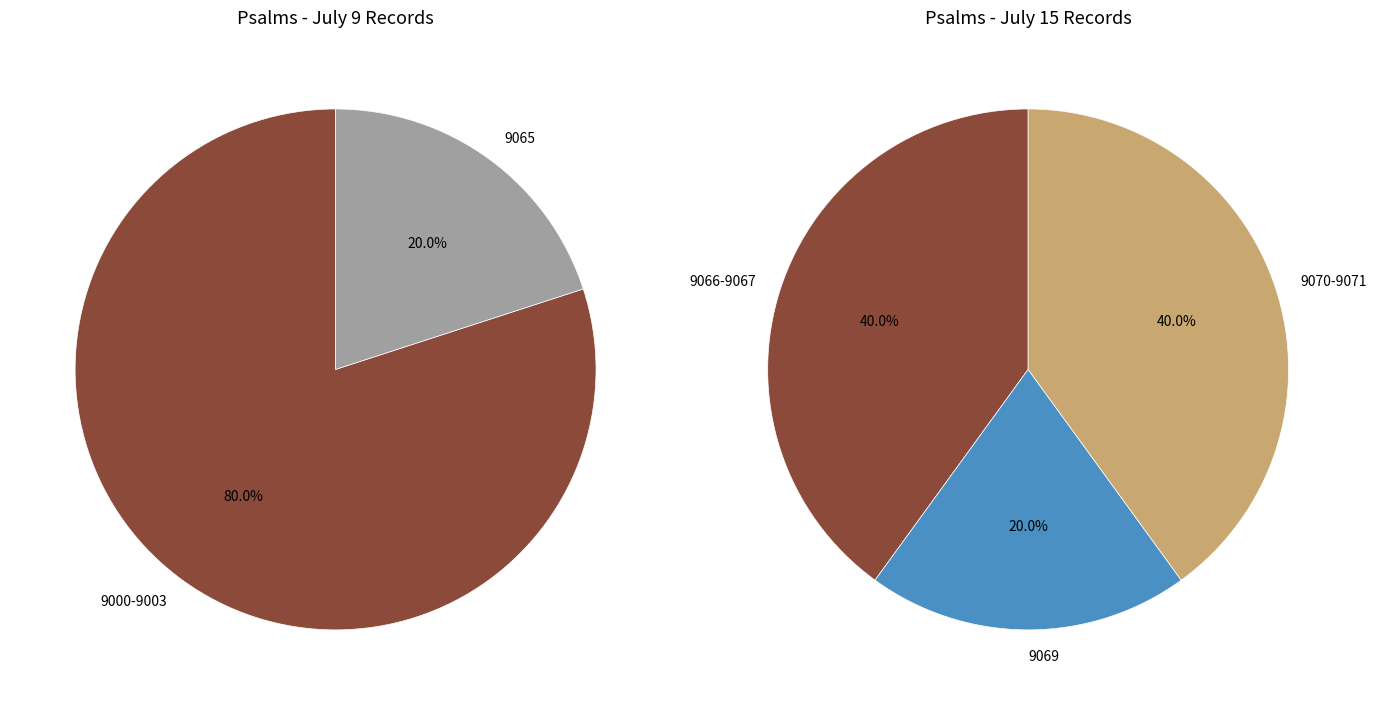

Combined, do 4 and 2003-07-09 account for over 50%?

No